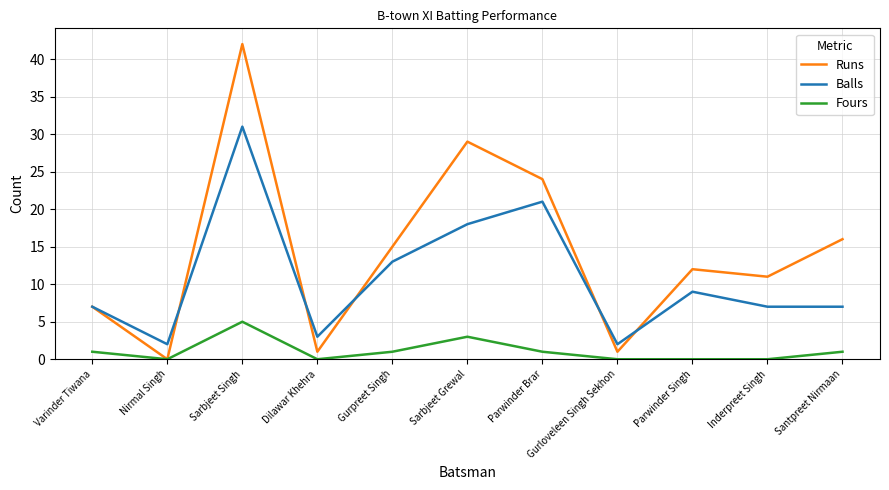

Which series has the largest total across all categories?

Runs